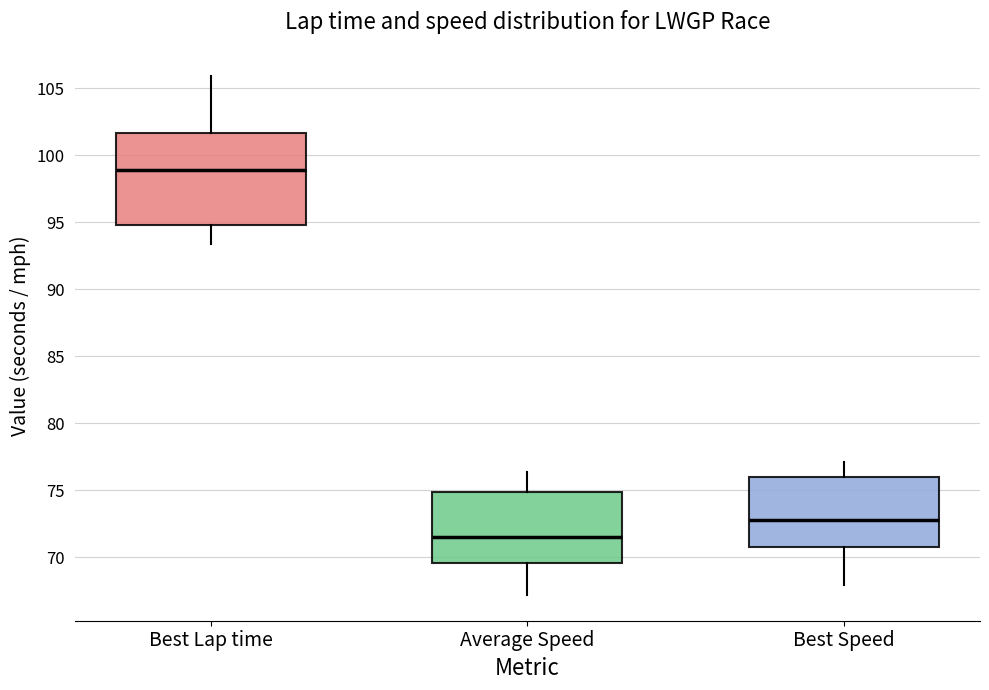

Reading left to right, read every box against the y-axis: the position of its median line, the range the box covers, and the ends of its whiskers. The values are not printed on the chart, so give them approximately, as read against the axis.

Best Lap time: median 99.0, box 95.0 to 101.5, whiskers 93.5 to 106.0
Average Speed: median 71.5, box 69.5 to 75.0, whiskers 67.0 to 76.5
Best Speed: median 73.0, box 71.0 to 76.0, whiskers 68.0 to 77.0